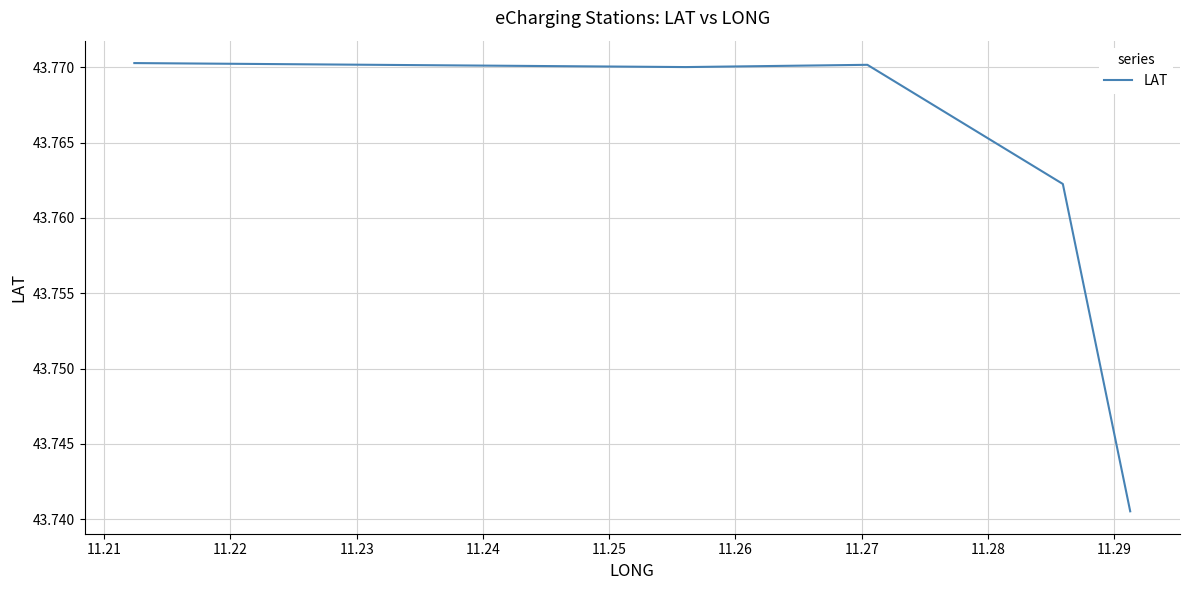

What is the smallest value displayed?

43.7